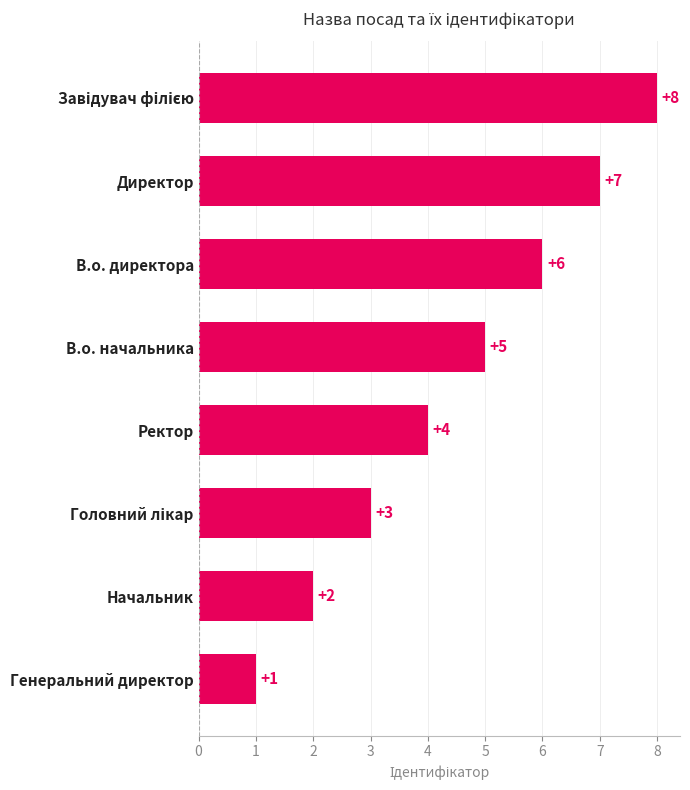

What is the greatest value displayed?

8